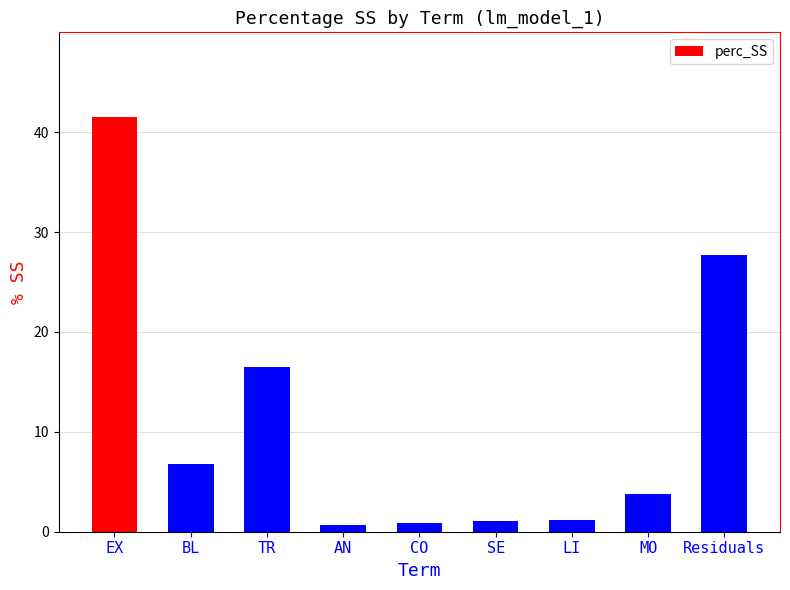

Does the chart contain any negative values?

No